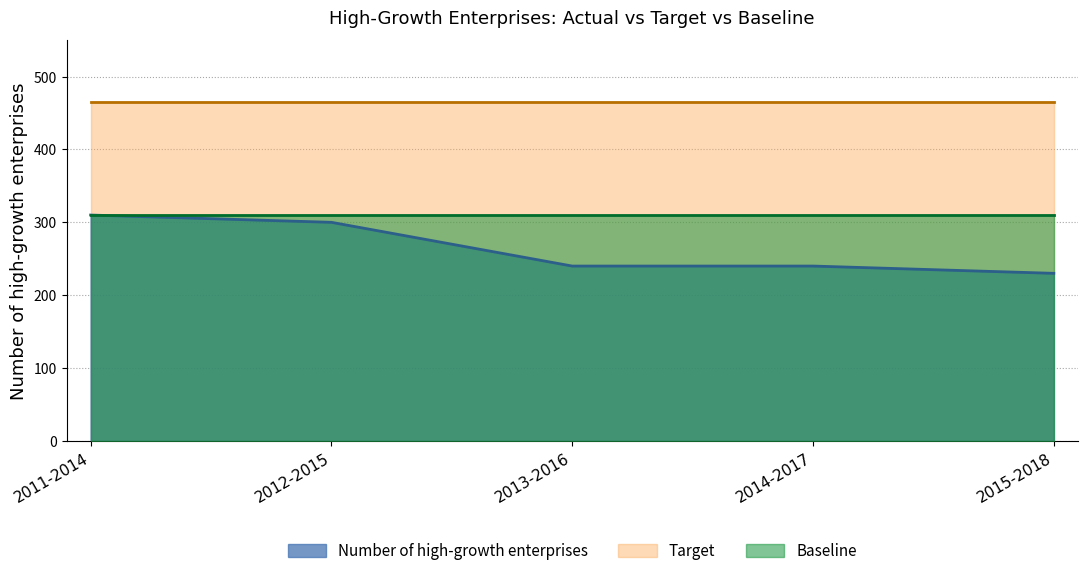

How many lines are shown in the chart?

3